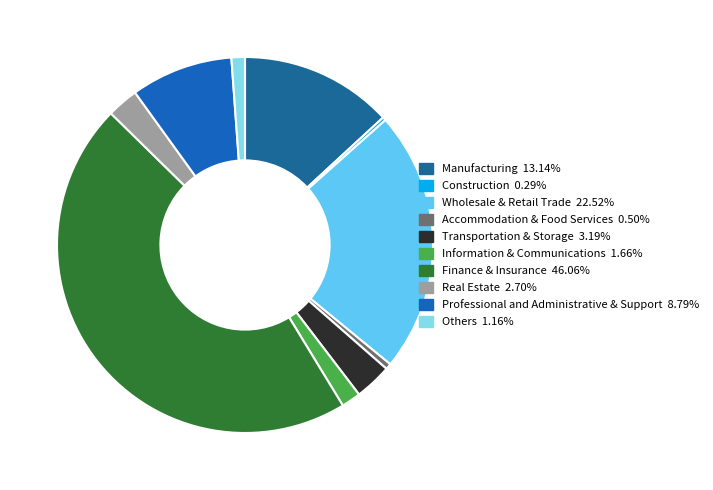

Which slice is the largest?

Finance & Insurance